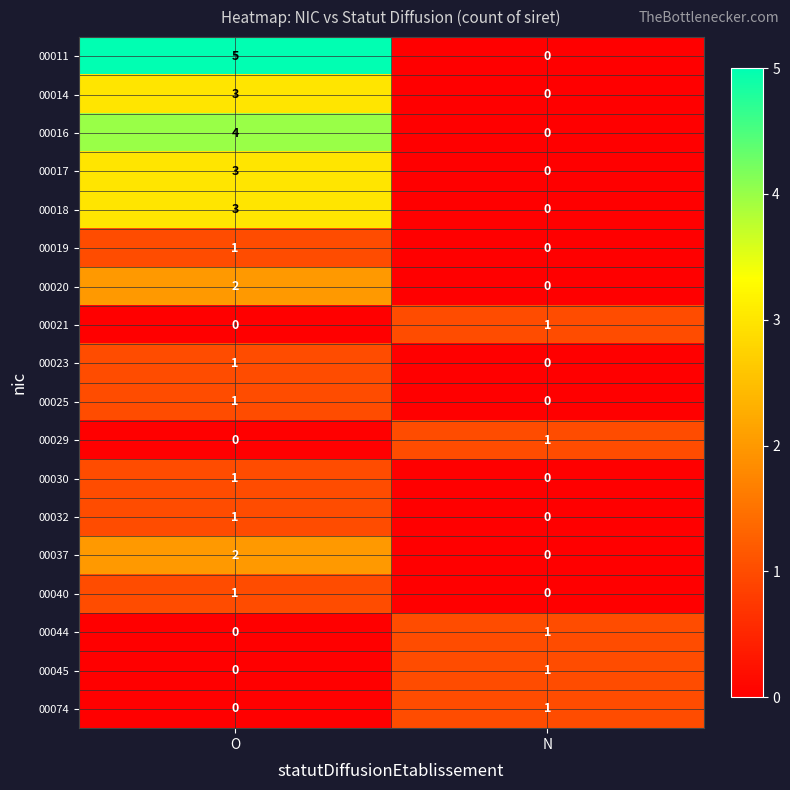

List the labels in order of 00020 value, largest first.

O, N